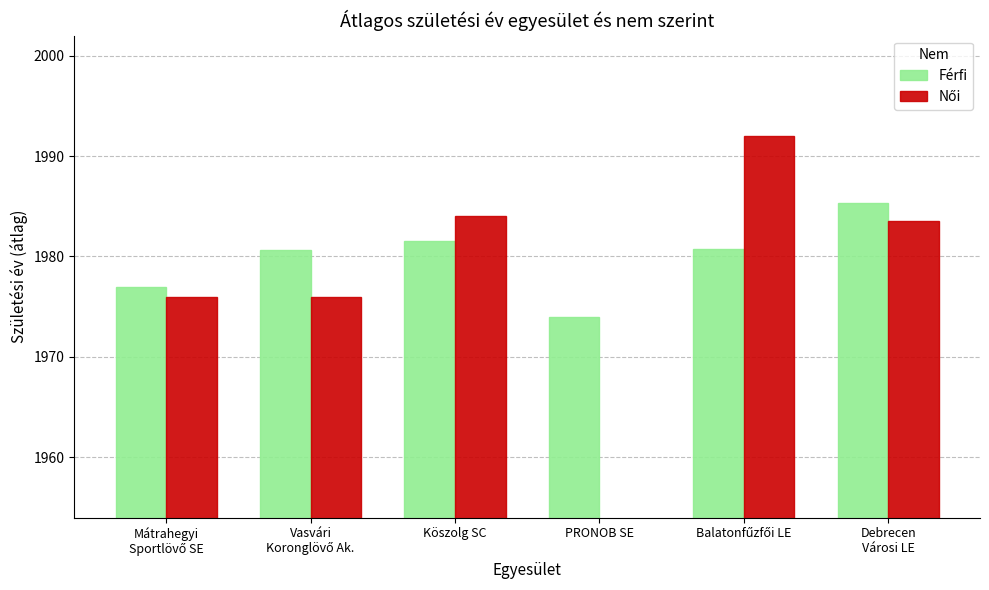

What is the highest value of the Női series?

1992.0